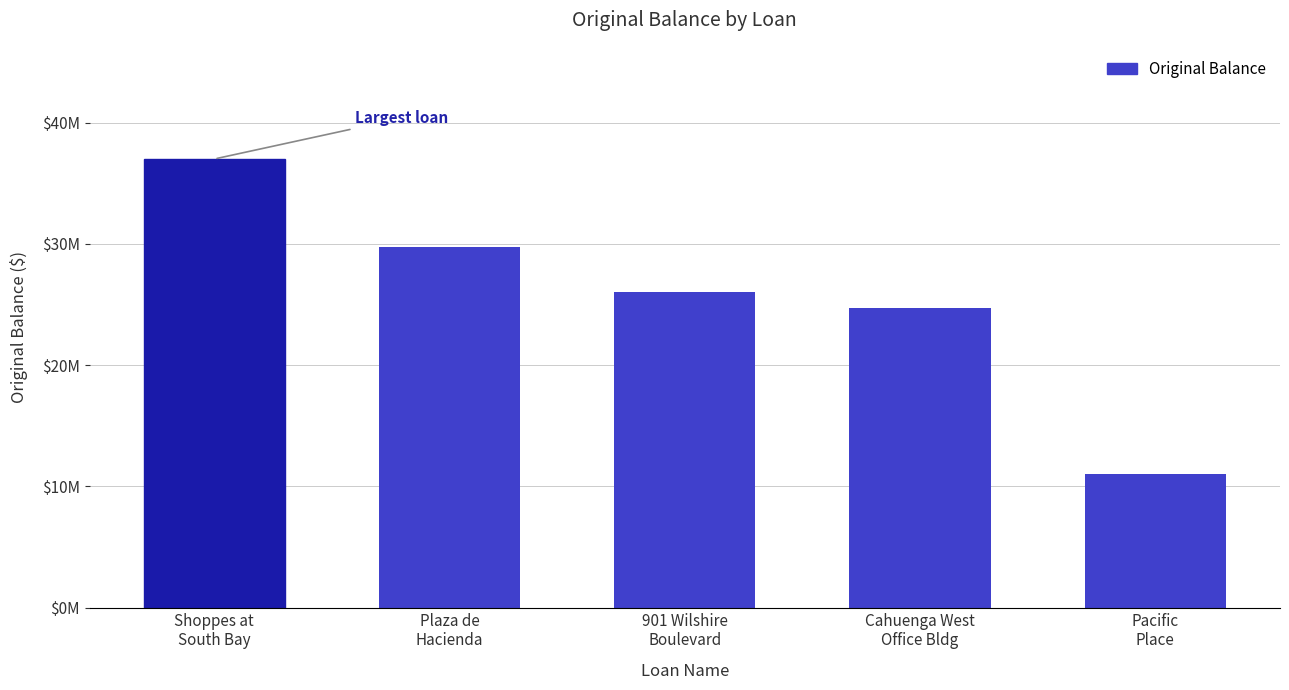

What is the change in value from Plaza de
Hacienda to 901 Wilshire
Boulevard?

-3750000